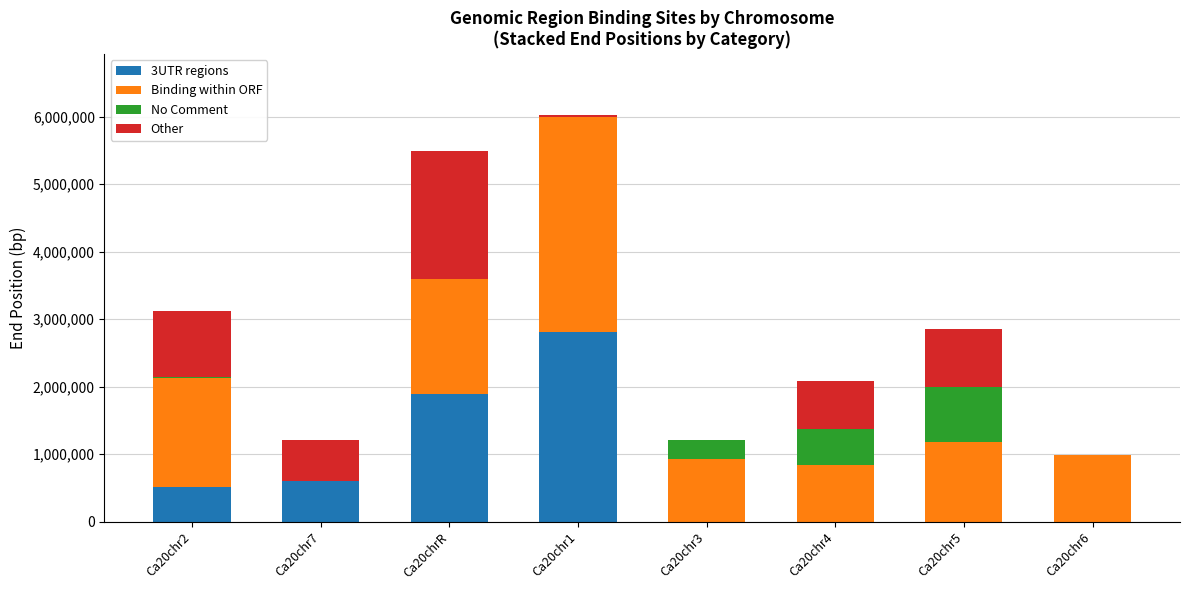

How many distinct data groups are displayed?

4